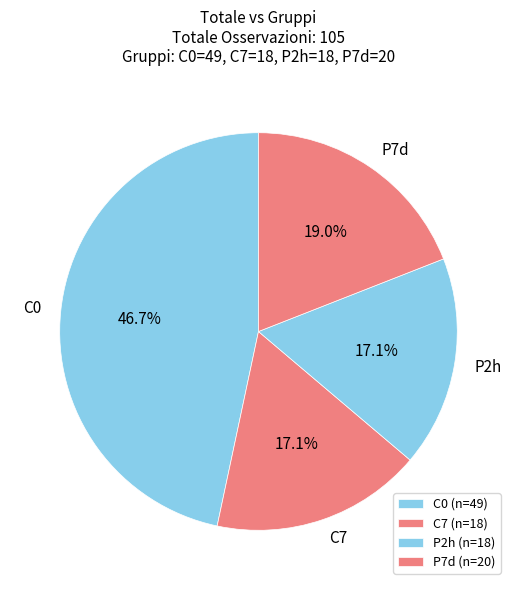

How many segments does this pie chart have?

4